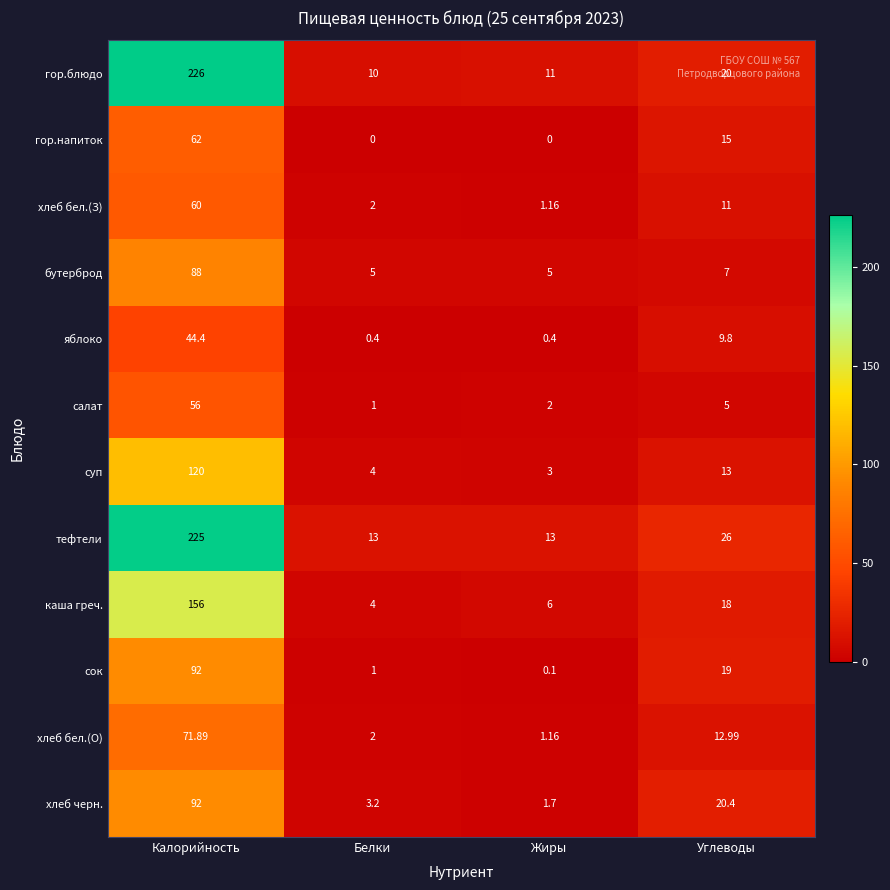

Which series has the largest total across all categories?

тефтели